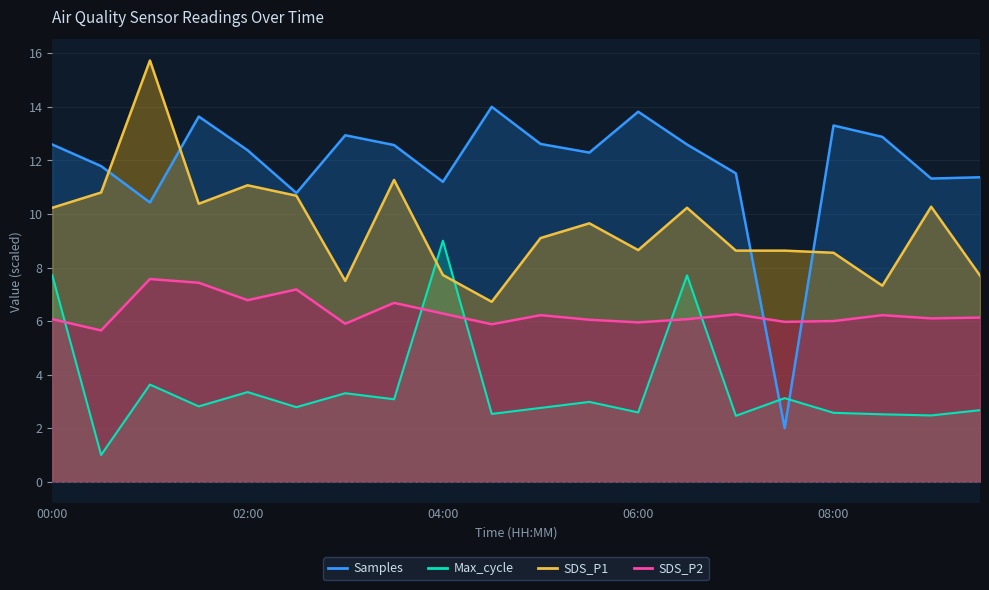

Reading left to right, list all the values displayed in this chart.

Samples: 12.6	11.8	10.4	13.6	12.4	10.8	12.9	12.6	11.2	14.0	12.6	12.3	13.8	12.6	11.5	2.0	13.3	12.9	11.3	11.4
Max_cycle: 7.7	1.0	3.6	2.8	3.3	2.8	3.3	3.1	9.0	2.5	2.8	3.0	2.6	7.7	2.5	3.1	2.6	2.5	2.5	2.7
SDS_P1: 10.2	10.8	15.7	10.4	11.1	10.7	7.5	11.3	7.7	6.7	9.1	9.7	8.7	10.2	8.6	8.6	8.6	7.3	10.3	7.7
SDS_P2: 6.1	5.7	7.6	7.4	6.8	7.2	5.9	6.7	6.3	5.9	6.2	6.0	6.0	6.1	6.2	6.0	6.0	6.2	6.1	6.1